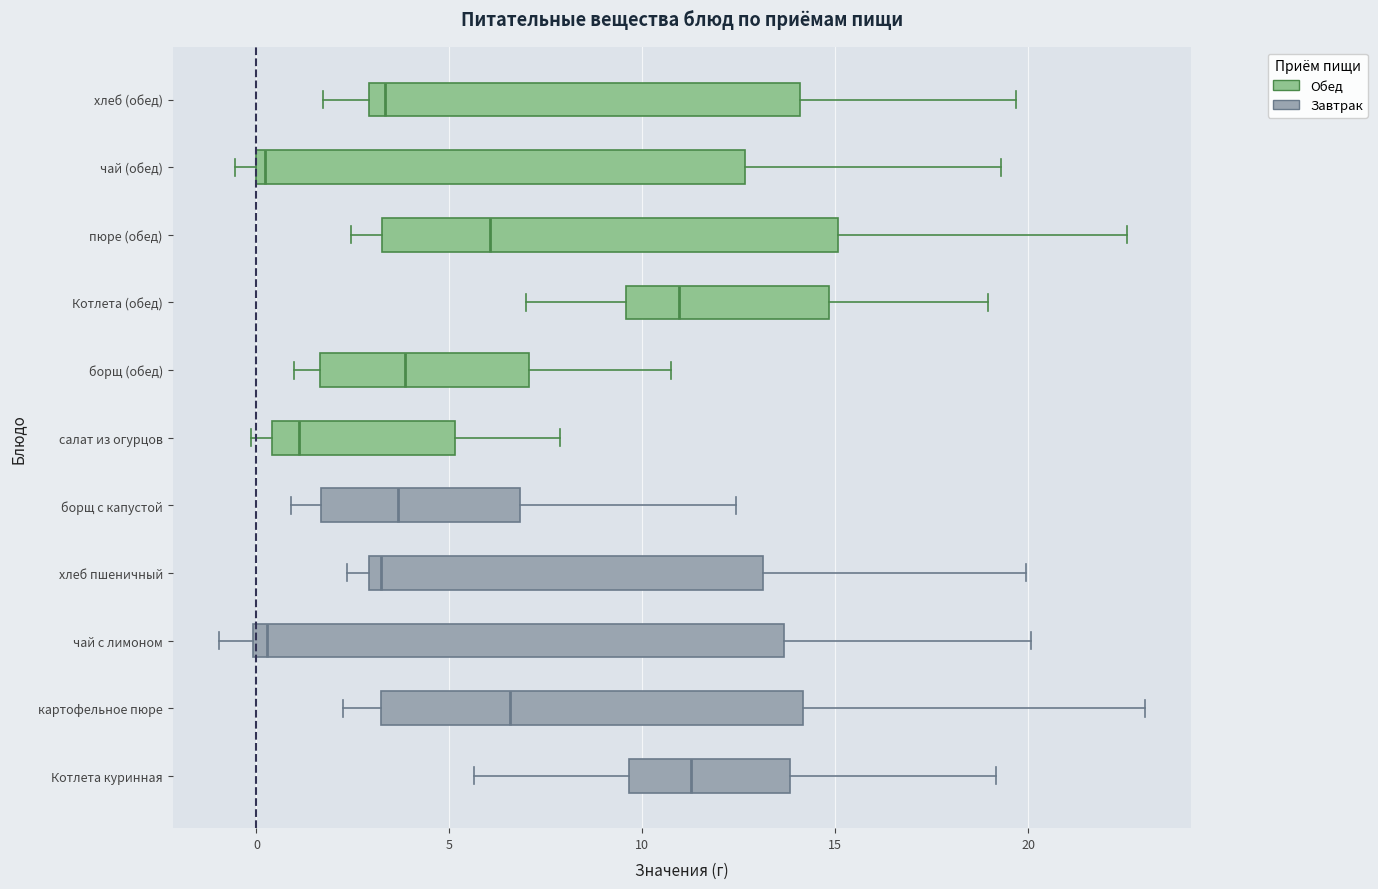

Reading bottom to top, read every box against the x-axis: the position of its median line, the range the box covers, and the ends of its whiskers. The values are not printed on the chart, so give them approximately, as read against the axis.

Котлета куринная: median 11.5, box 9.5 to 14.0, whiskers 5.5 to 19.0
картофельное пюре: median 6.5, box 3.0 to 14.0, whiskers 2.0 to 23.0
чай с лимоном: median 0.5, box 0.0 to 13.5, whiskers -1.0 to 20.0
хлеб пшеничный: median 3.0 (just right of the box's left edge), box 3.0 to 13.0, whiskers 2.5 to 20.0
борщ с капустой: median 3.5, box 1.5 to 7.0, whiskers 1.0 to 12.5
салат из огурцов: median 1.0, box 0.5 to 5.0, whiskers 0.0 to 8.0
борщ (обед): median 4.0, box 1.5 to 7.0, whiskers 1.0 to 10.5
Котлета (обед): median 11.0, box 9.5 to 15.0, whiskers 7.0 to 19.0
пюре (обед): median 6.0, box 3.5 to 15.0, whiskers 2.5 to 22.5
чай (обед): median 0.0 (just right of the box's left edge), box 0.0 to 12.5, whiskers -0.5 to 19.5
хлеб (обед): median 3.5, box 3.0 to 14.0, whiskers 1.5 to 19.5